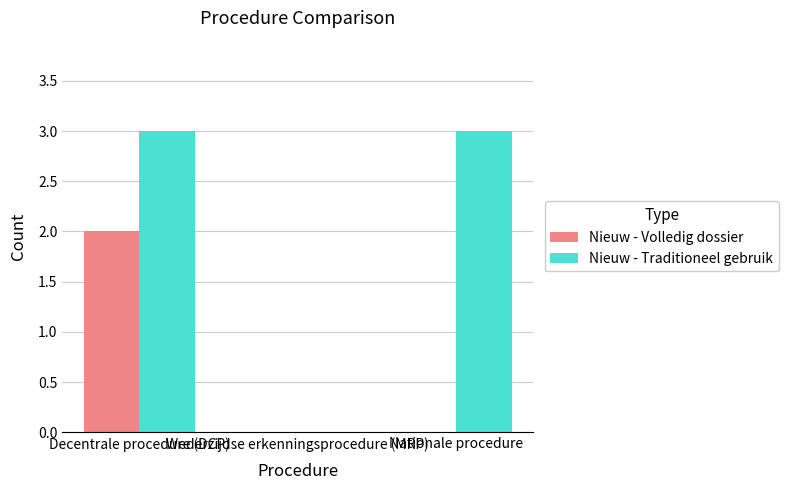

How many groups of bars are there?

3